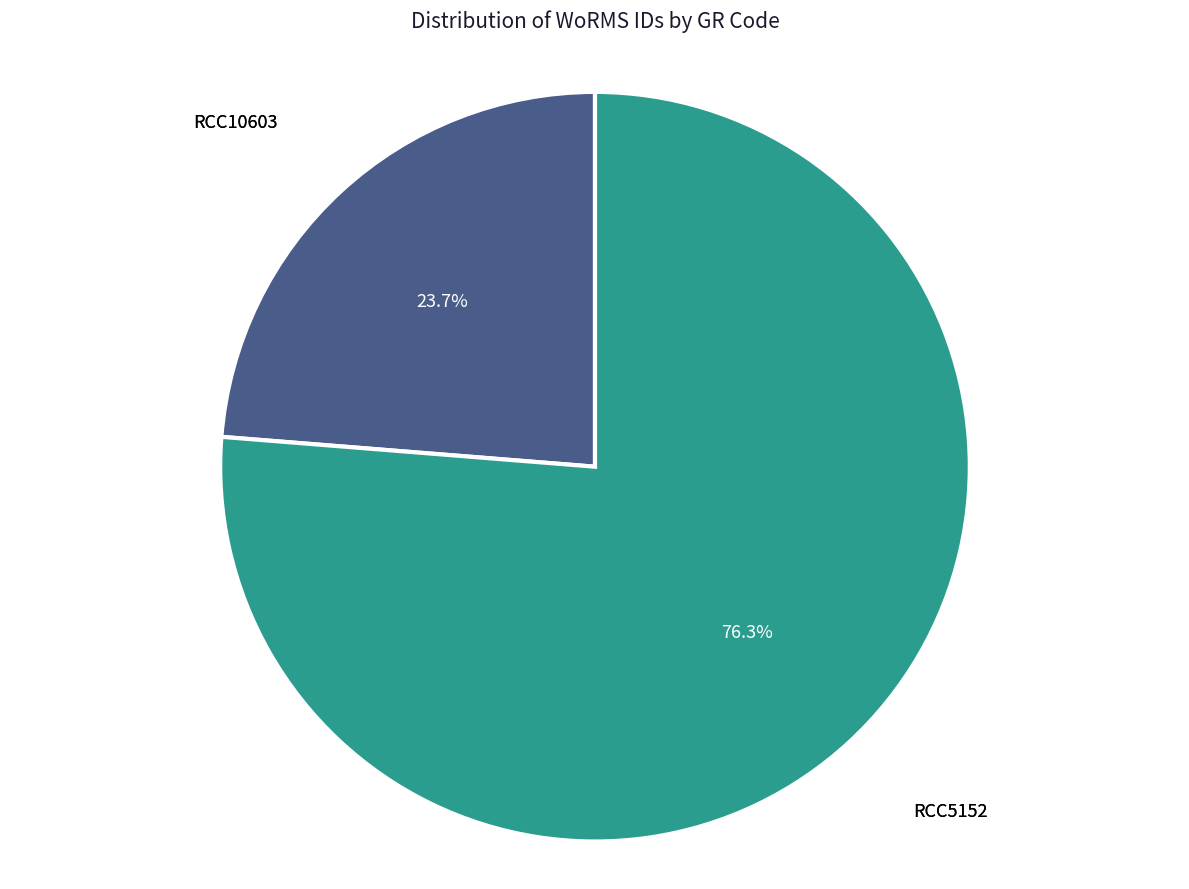

True or false: RCC5152 accounts for 76% of the total.

True